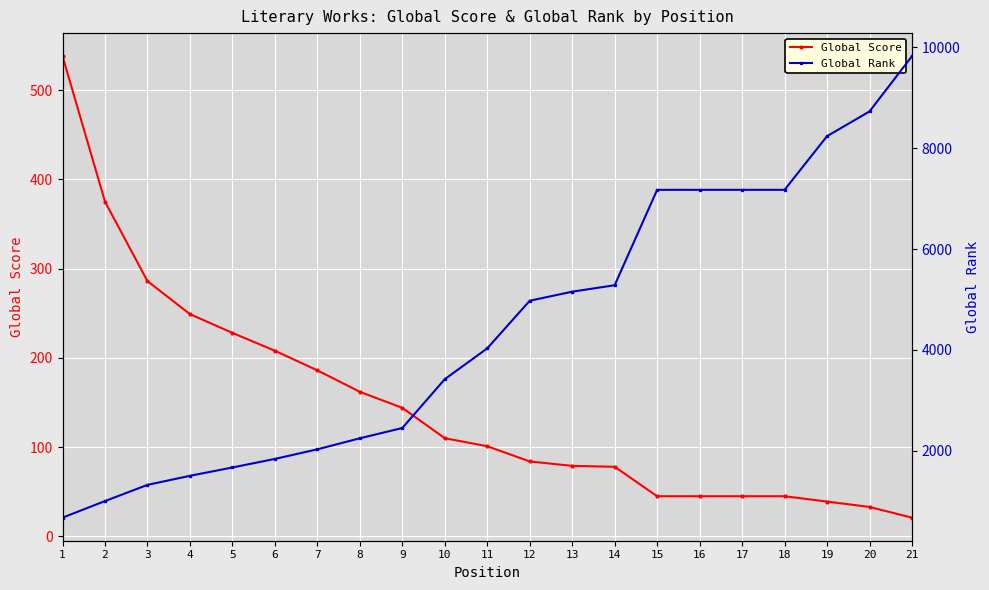

At which label is Global Score closest to 279?

3